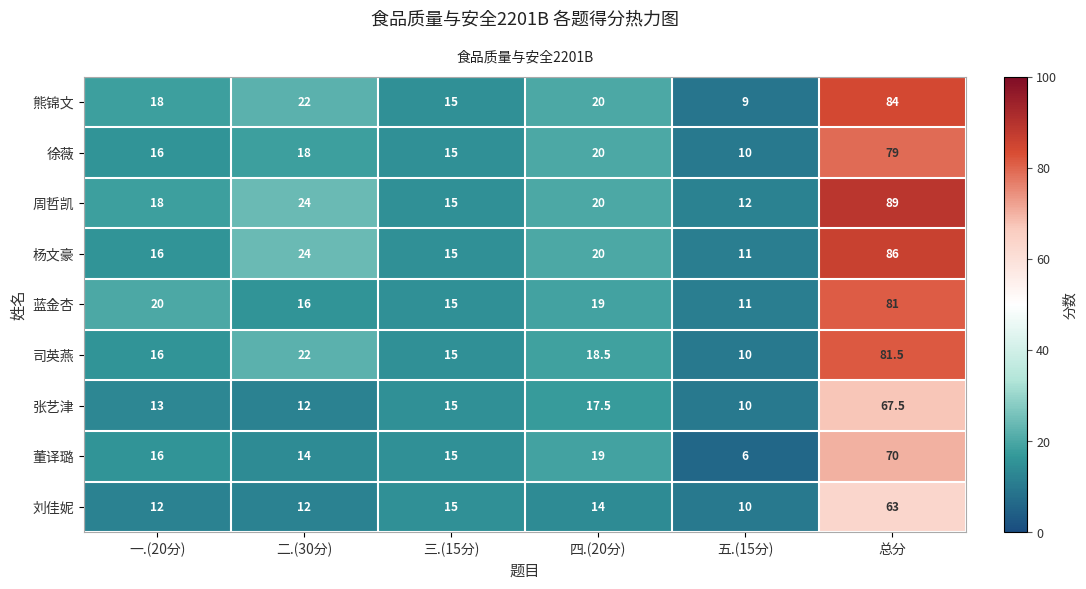

What is the sum of all 蓝金杏 values?

162.0